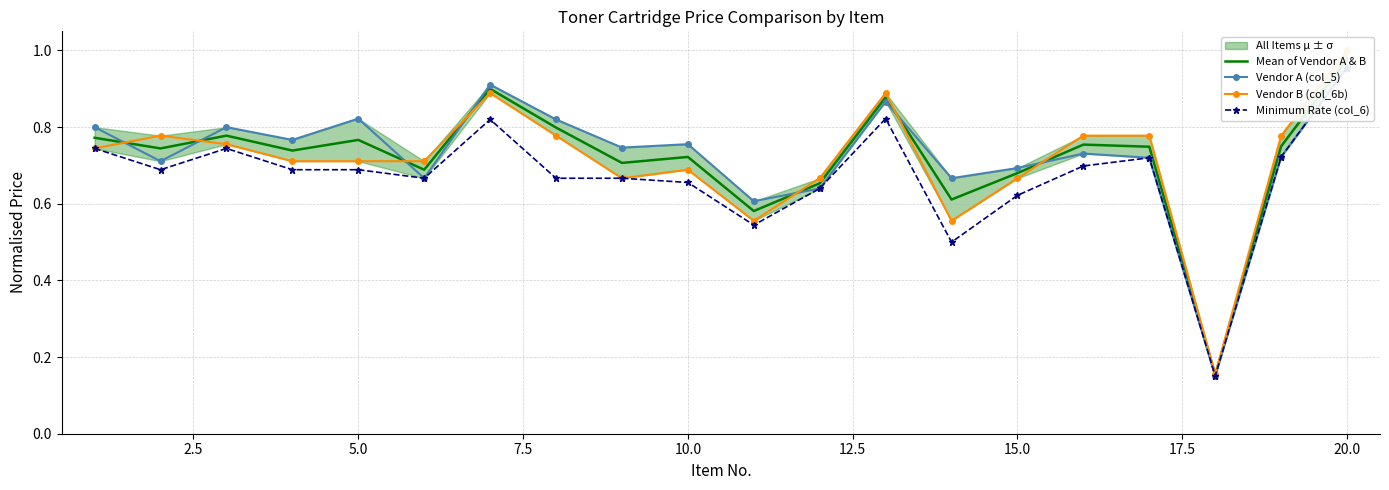

What is the difference between the second highest and minimum values in the Vendor B (col_6b) series?

0.7